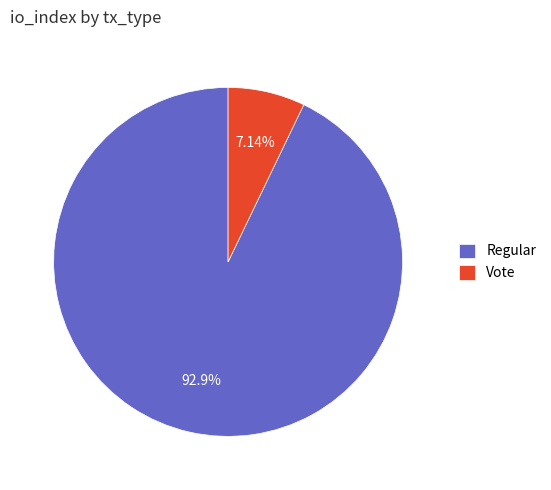

Count the number of slices in the pie.

2